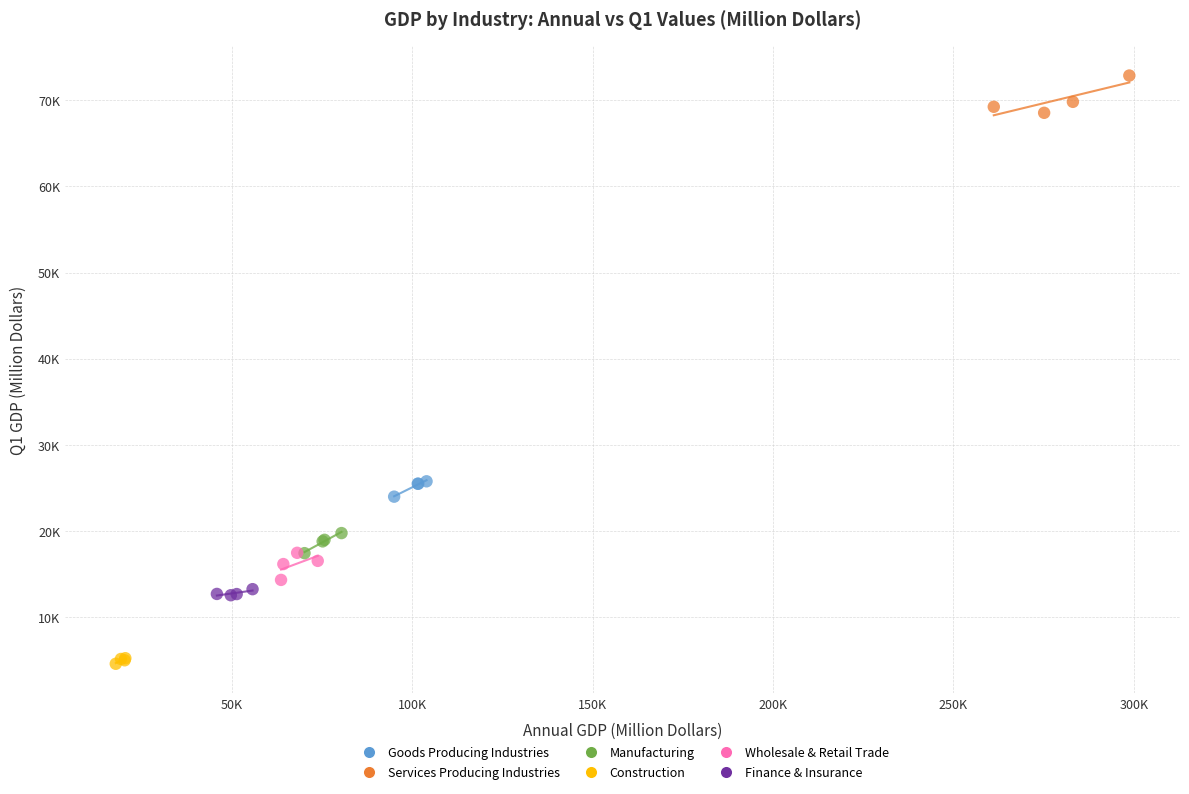

Which series contains the lowest Y value?

Construction